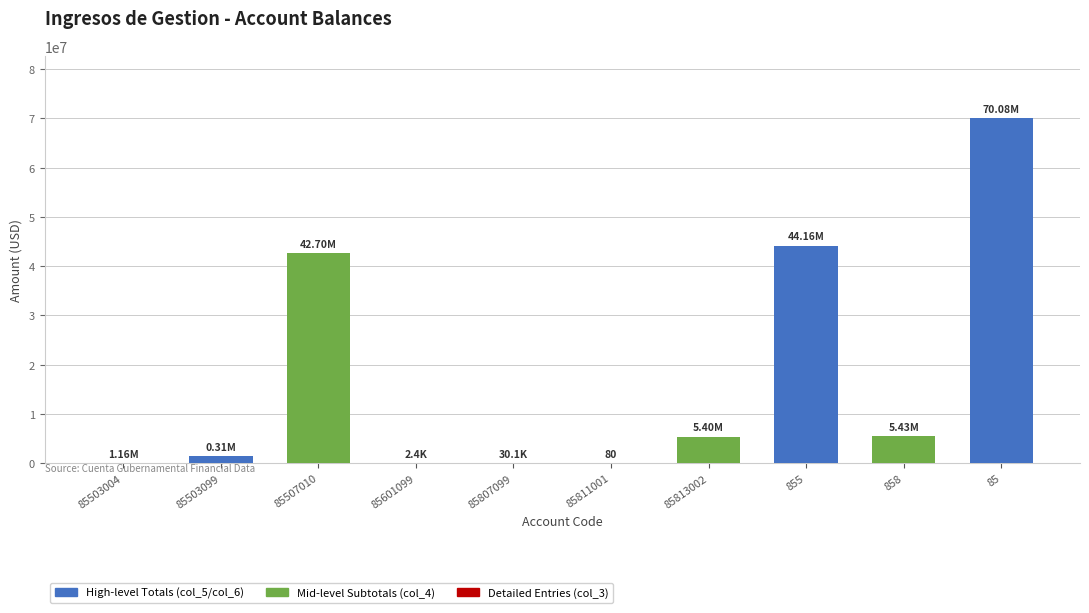

Between 85503004 and 85813002, which is larger?

85813002